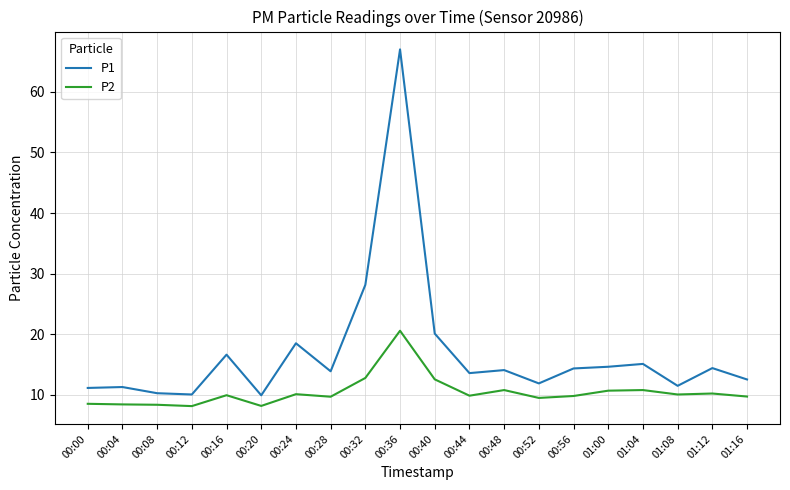

True or false: P2 has a value of 8.4 at 00:04.

True